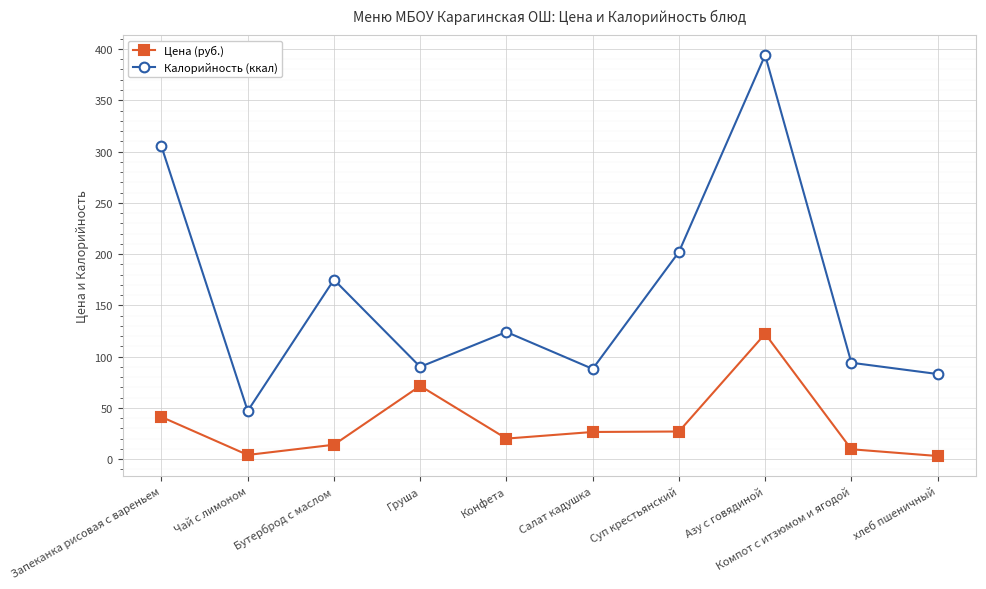

What is the difference between the second highest and second lowest values in the Цена (руб.) series?

67.3